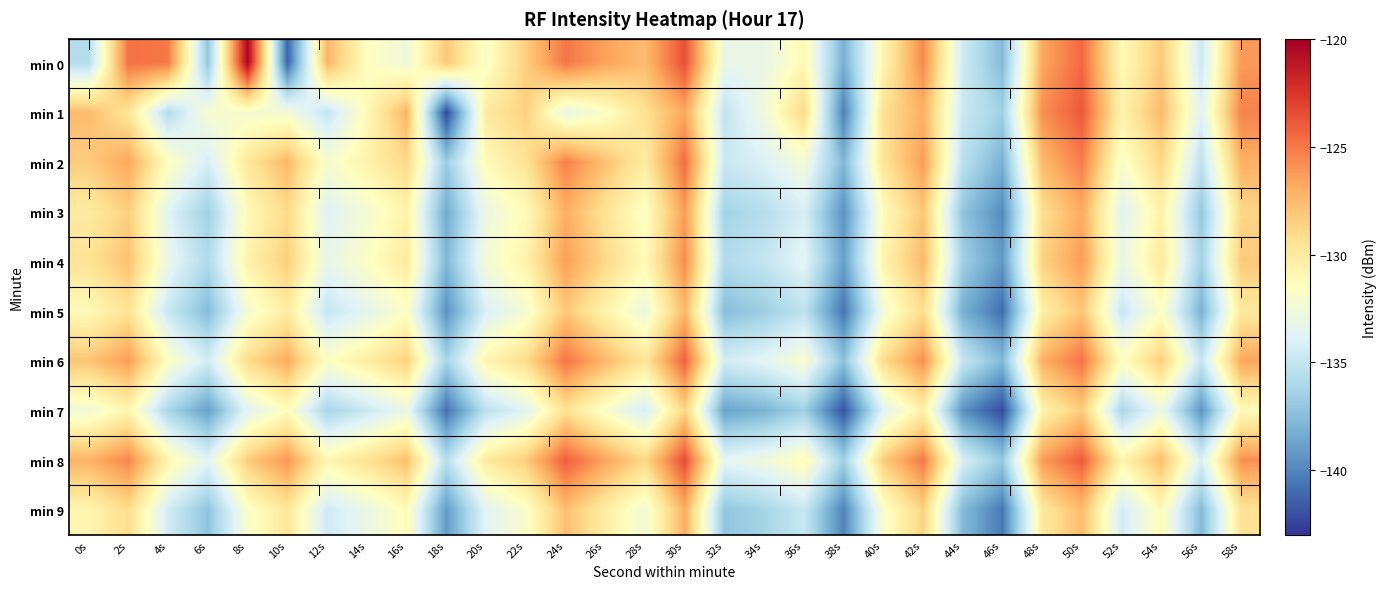

What is the smallest value displayed?

-142.3